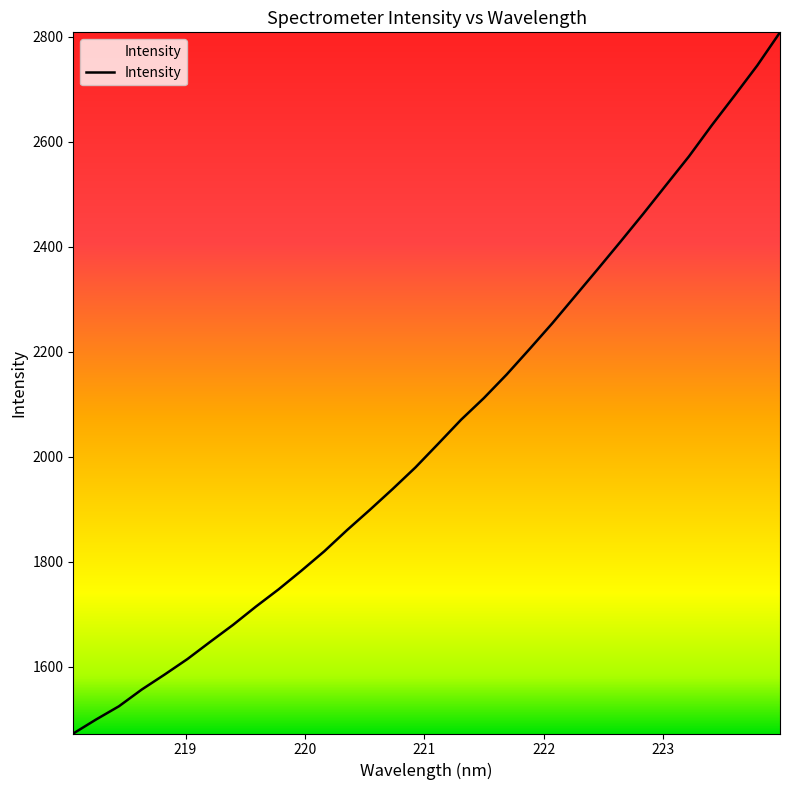

What is the difference between the maximum and minimum values?

1336.1